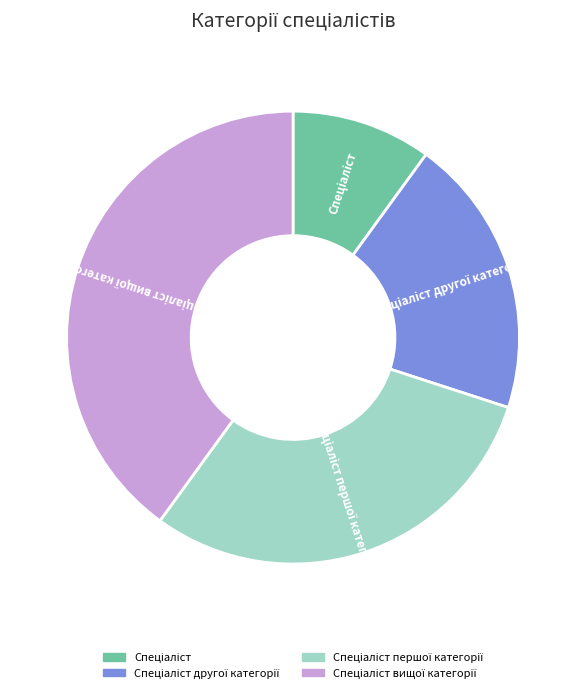

Is there a majority slice in this chart?

No